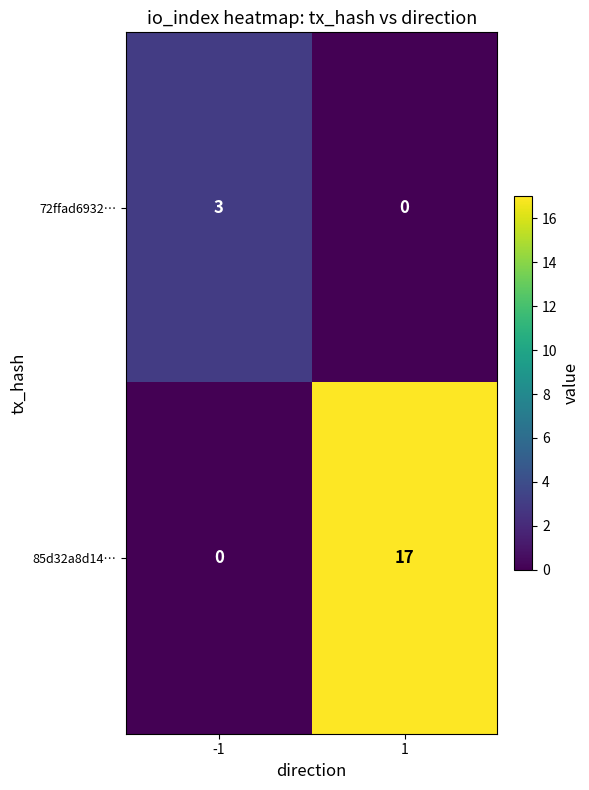

What is the maximum value shown in the chart?

17